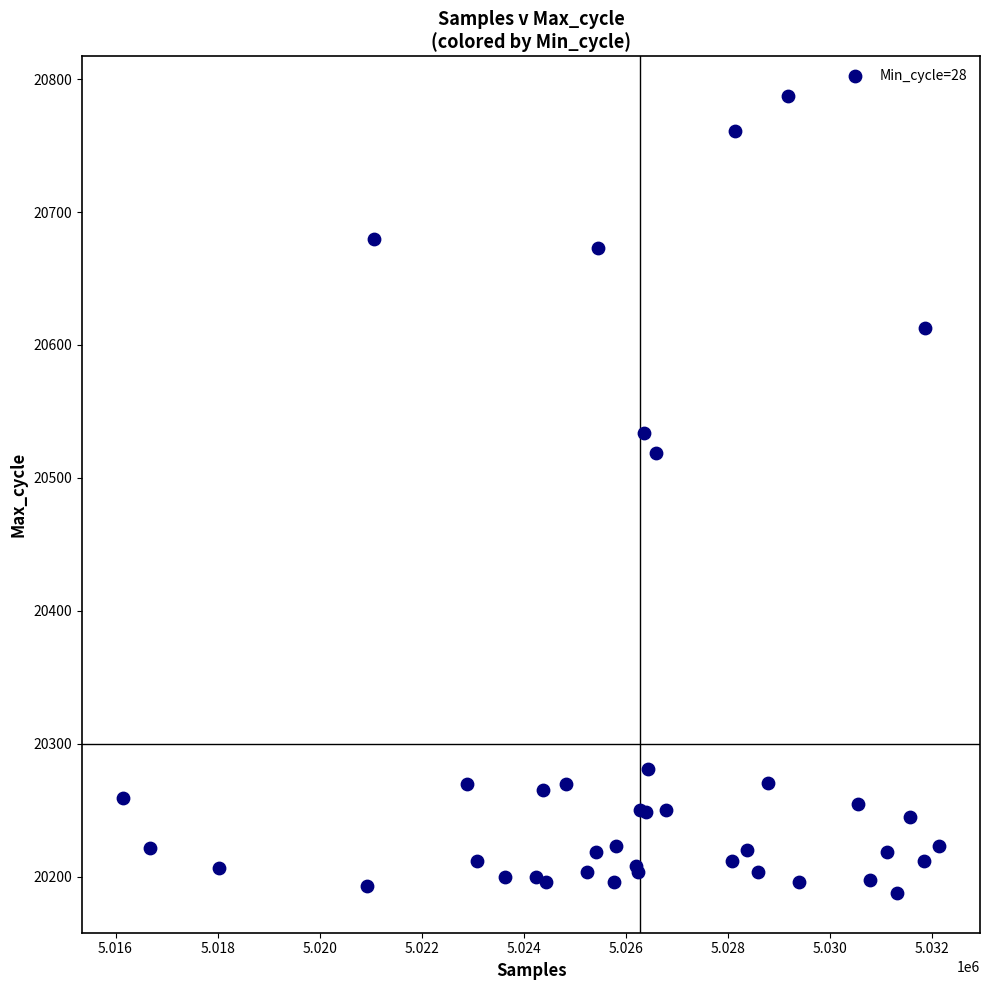

What Y value in the scatter plot is closest to 20487?

20519